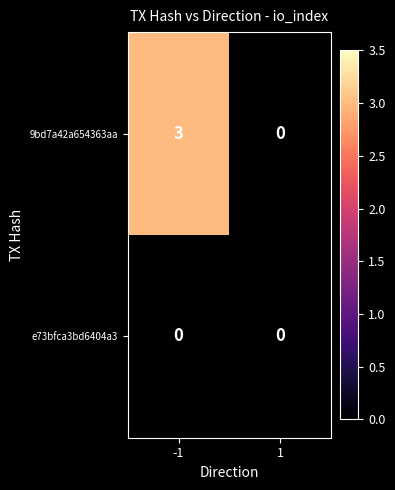

What is the difference between the 9bd7a42a654363aa values at -1 and 1?

3